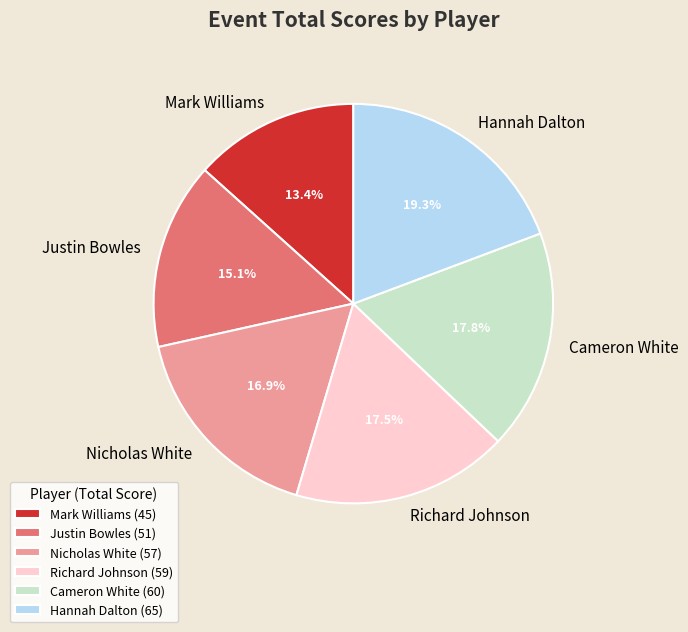

Does Richard Johnson represent more than half of the total?

No